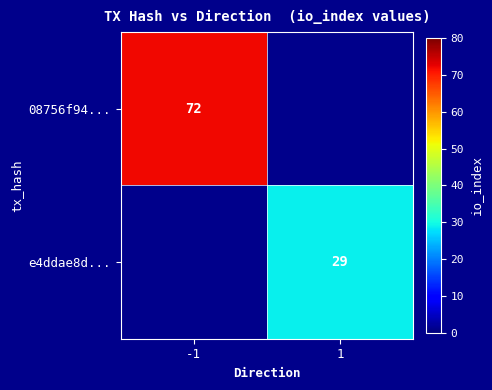

Count the number of data series in this chart.

2